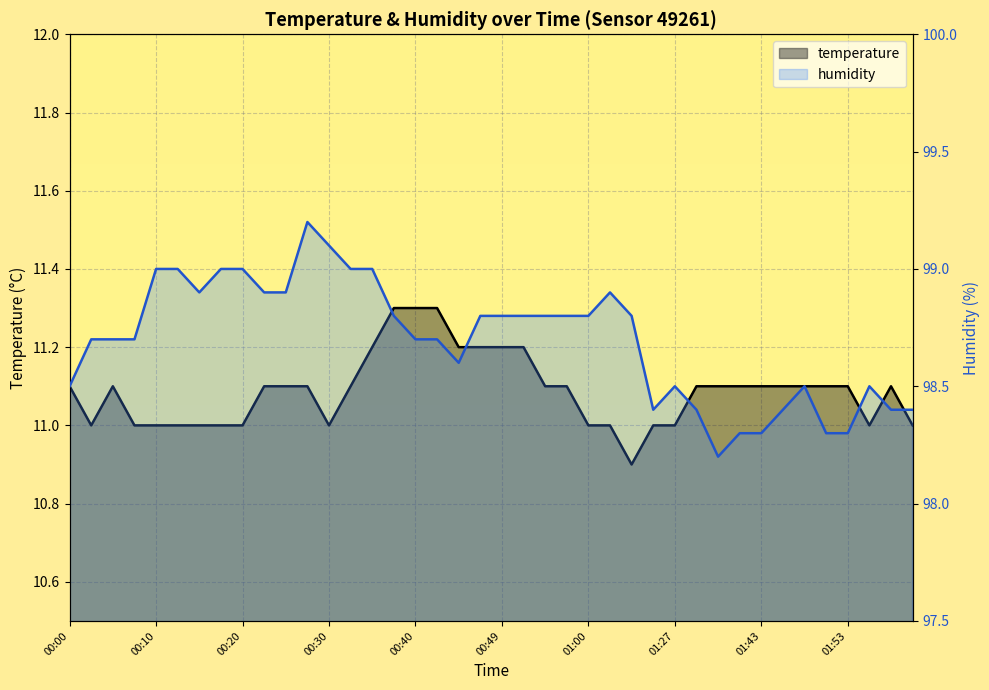

What is the smallest value displayed?

10.9